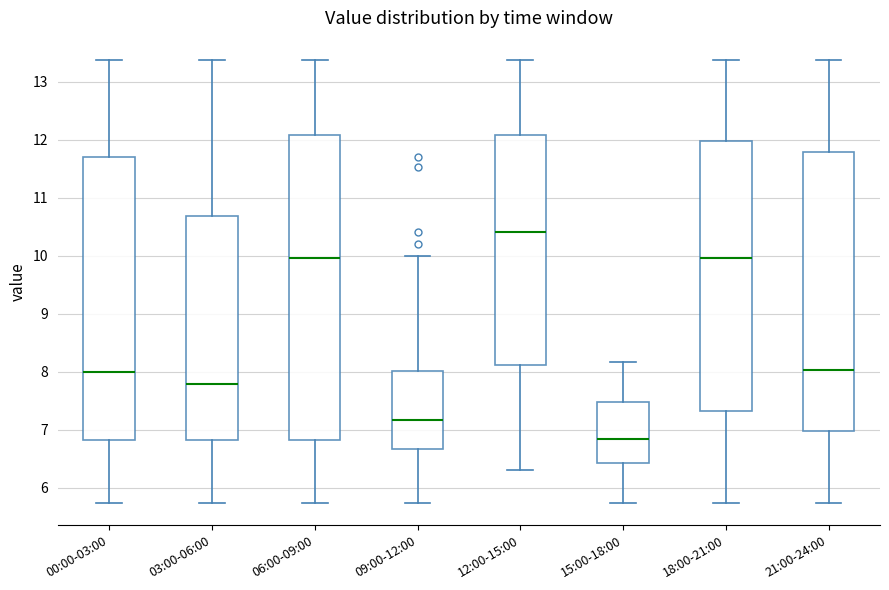

Reading left to right, transcribe this box plot: for each box, give where its median line is, the range the box spans, and where its two whiskers end, as read against the y-axis. The values are not printed on the chart, so give them approximately, as read against the axis.

00:00-03:00: median 8.0, box 6.8 to 11.7, whiskers 5.7 to 13.4
03:00-06:00: median 7.8, box 6.8 to 10.7, whiskers 5.7 to 13.4
06:00-09:00: median 10.0, box 6.8 to 12.1, whiskers 5.7 to 13.4
09:00-12:00: median 7.2, box 6.7 to 8.0, whiskers 5.7 to 10.0
12:00-15:00: median 10.4, box 8.1 to 12.1, whiskers 6.3 to 13.4
15:00-18:00: median 6.8, box 6.4 to 7.5, whiskers 5.7 to 8.2
18:00-21:00: median 10.0, box 7.3 to 12.0, whiskers 5.7 to 13.4
21:00-24:00: median 8.0, box 7.0 to 11.8, whiskers 5.7 to 13.4